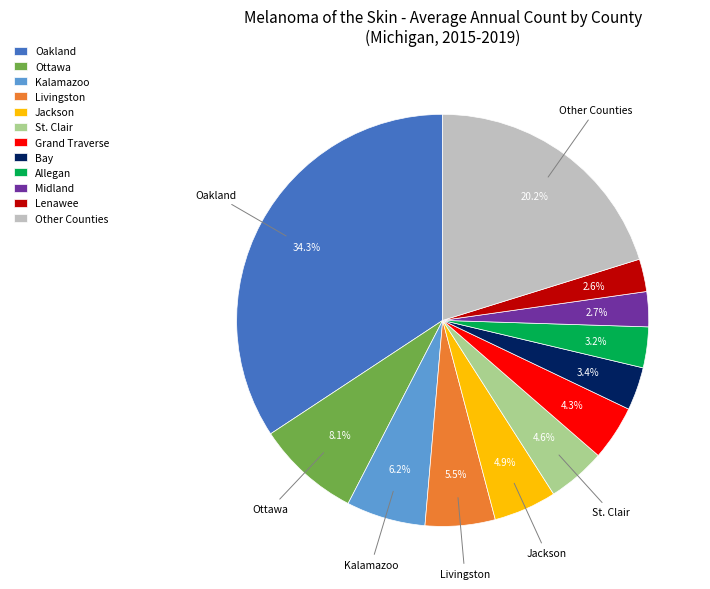

Combined, what portion of the pie is Other Counties and Oakland?

54.5%